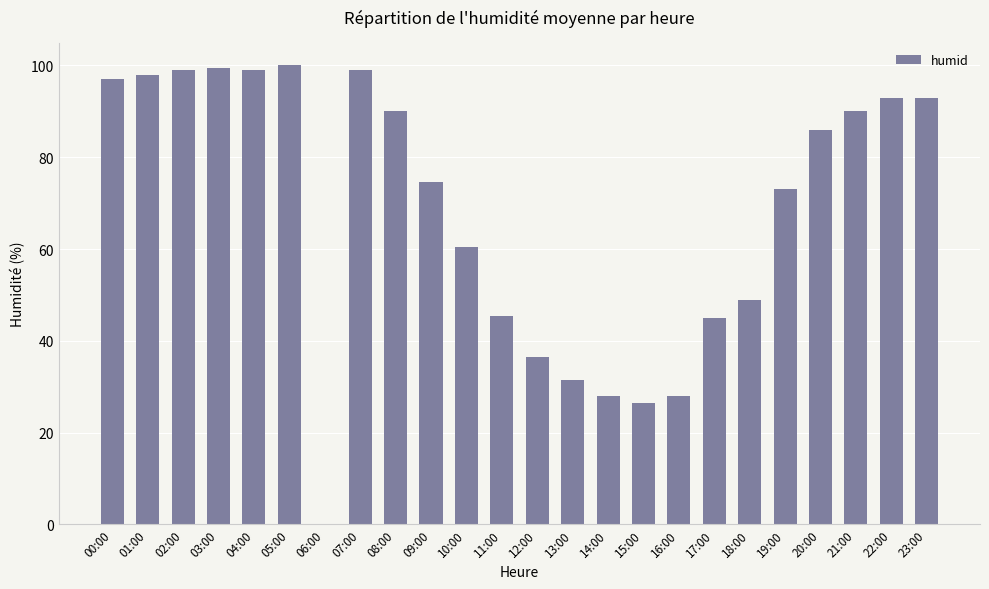

Is it true that the value at 20:00 is 118.0?

False